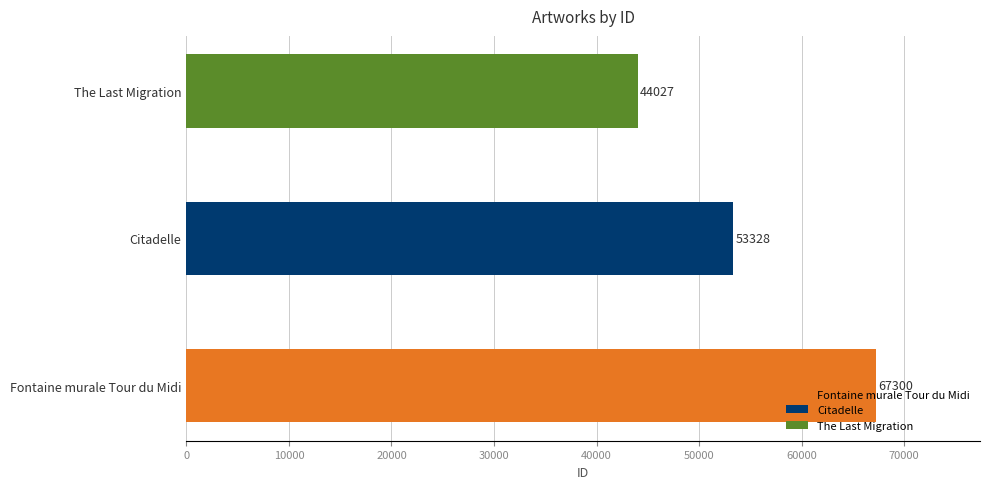

What is the sum of all values?

164655